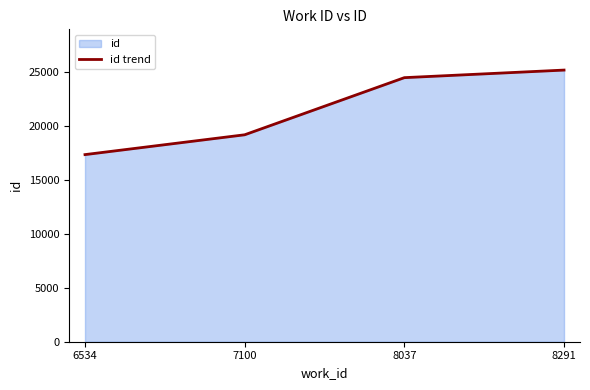

How many values are below 24507?

2